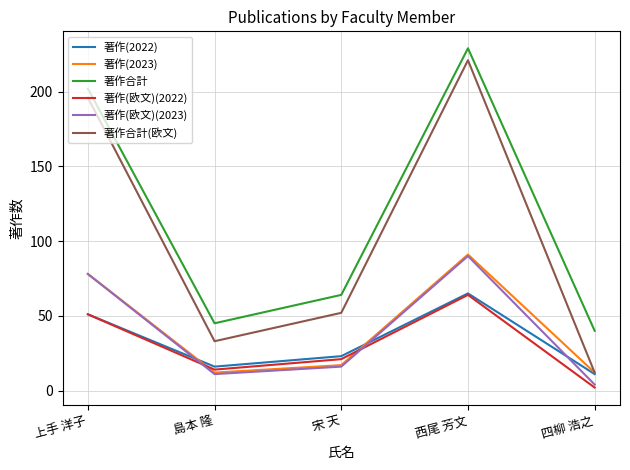

True or false: 著作合計 and 著作合計(欧文) intersect in this chart.

False